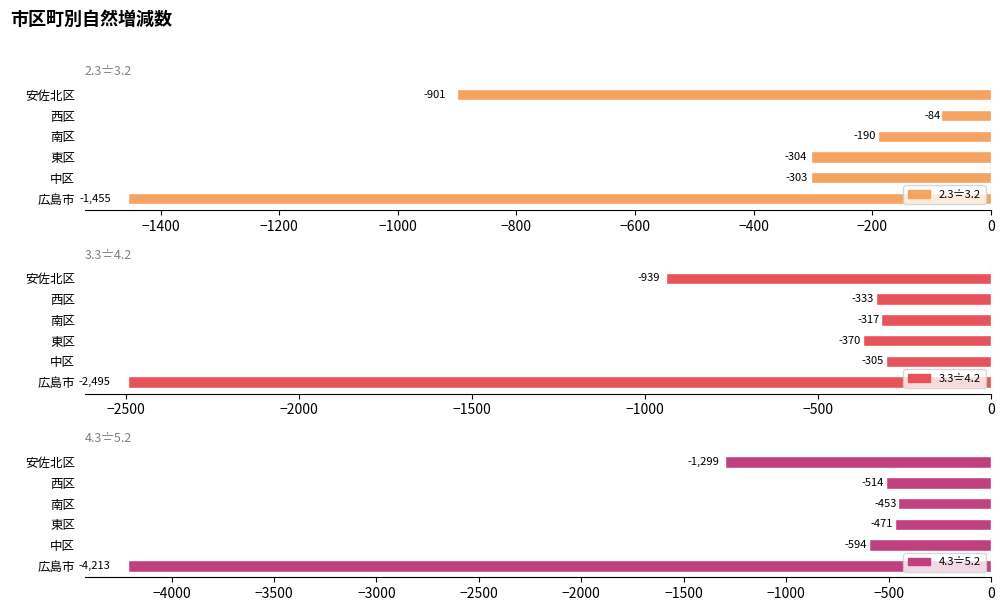

Does the chart contain stacked bars?

No